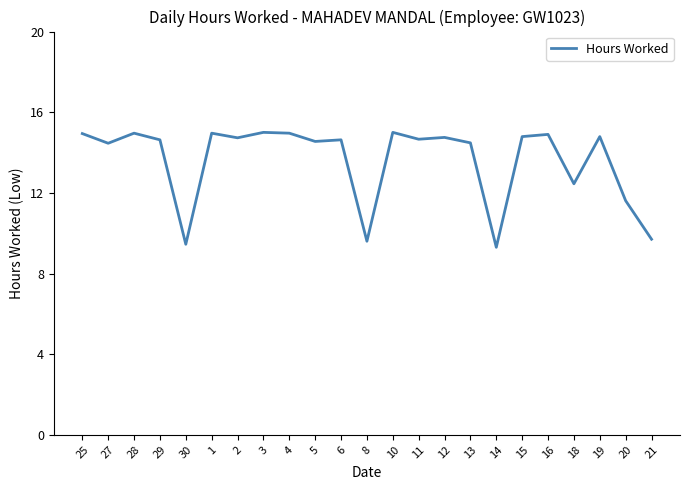

At which label does the data first exceed 14?

25